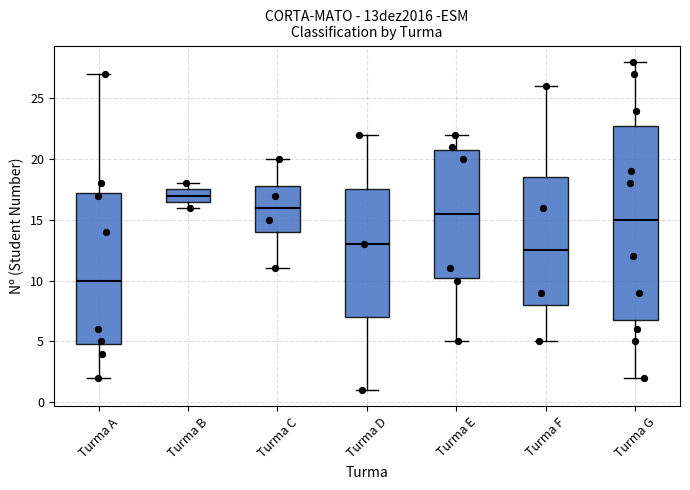

Comparing the boxes themselves (not the whiskers), which one is the tallest?

Turma G